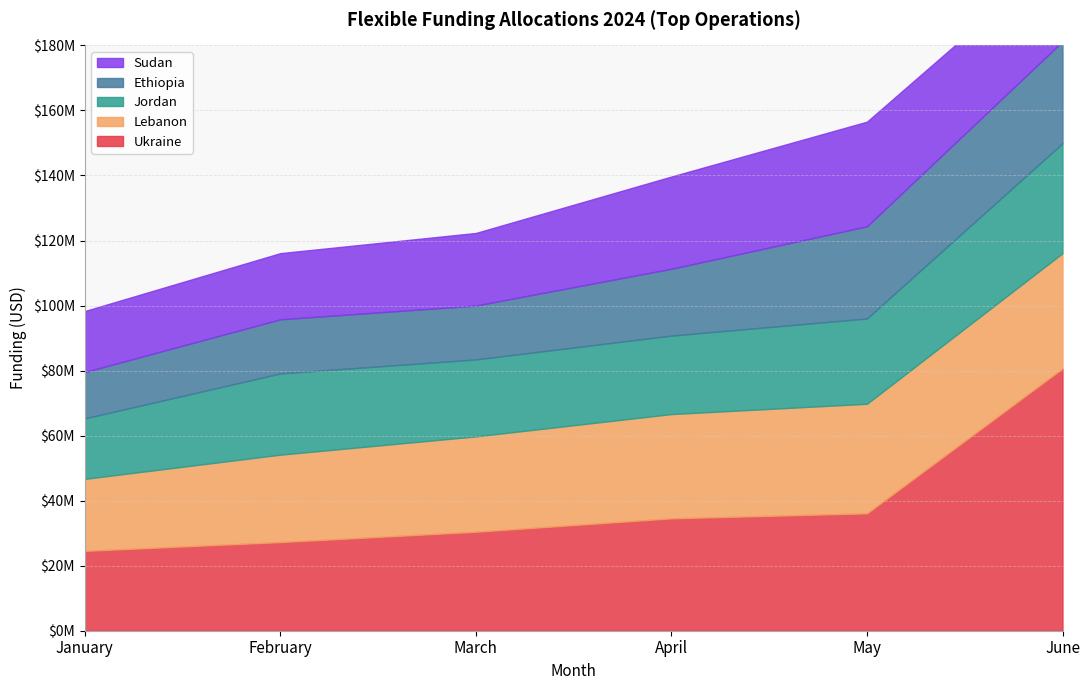

How many data points does each series have?

6